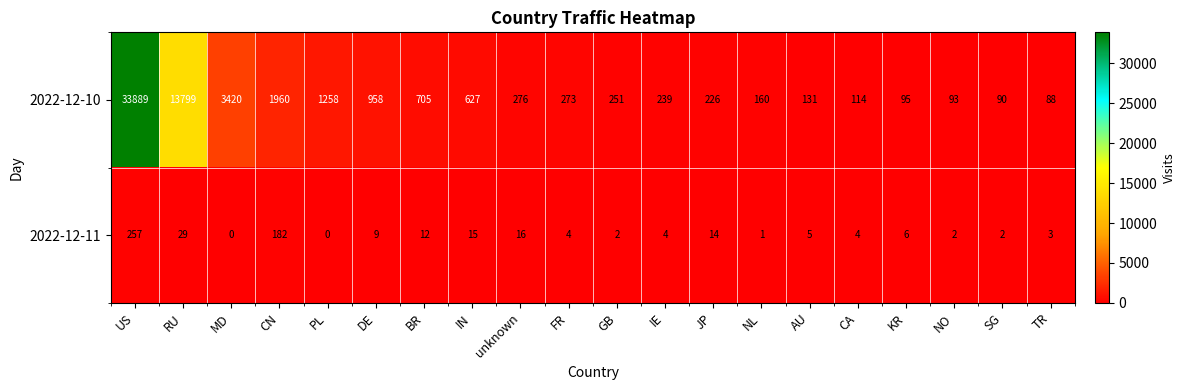

Count the number of categories in the chart.

20